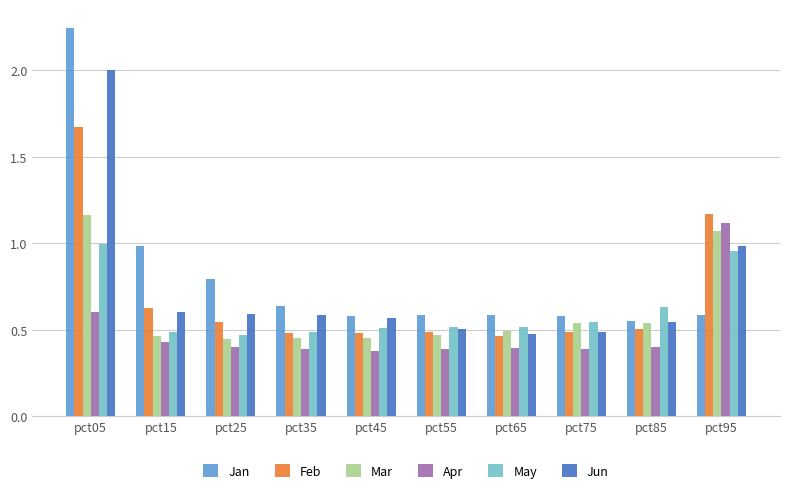

What is the average value of the Feb series?

0.7